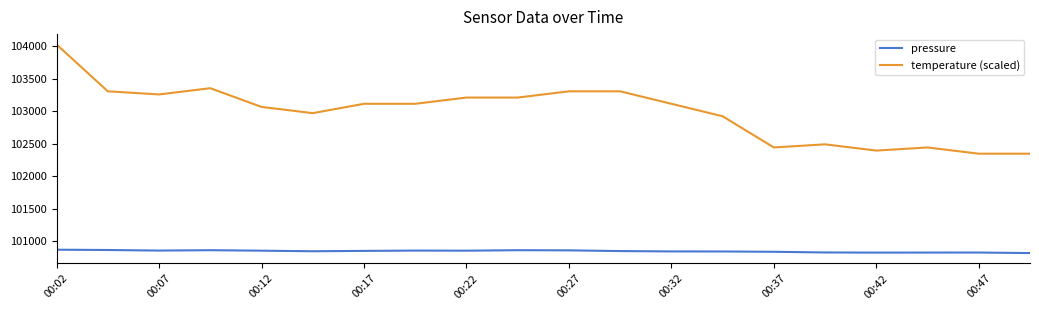

At how many categories does at least one series exceed 103779?

1